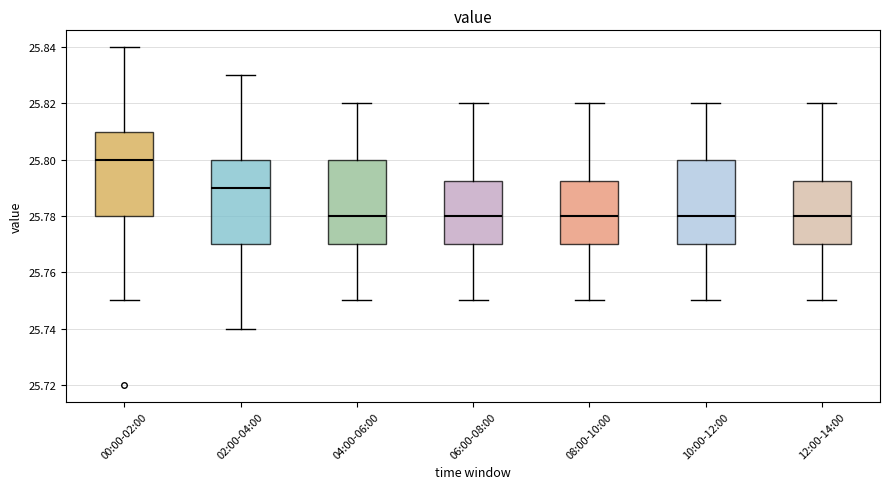

Reading left to right, transcribe this box plot: for each box, give where its median line is, the range the box spans, and where its two whiskers end, as read against the y-axis. The values are not printed on the chart, so give them approximately, as read against the axis.

00:00-02:00: median 25.800, box 25.780 to 25.810, whiskers 25.750 to 25.840
02:00-04:00: median 25.790, box 25.770 to 25.800, whiskers 25.740 to 25.830
04:00-06:00: median 25.780, box 25.770 to 25.800, whiskers 25.750 to 25.820
06:00-08:00: median 25.780, box 25.770 to 25.792, whiskers 25.750 to 25.820
08:00-10:00: median 25.780, box 25.770 to 25.792, whiskers 25.750 to 25.820
10:00-12:00: median 25.780, box 25.770 to 25.800, whiskers 25.750 to 25.820
12:00-14:00: median 25.780, box 25.770 to 25.792, whiskers 25.750 to 25.820